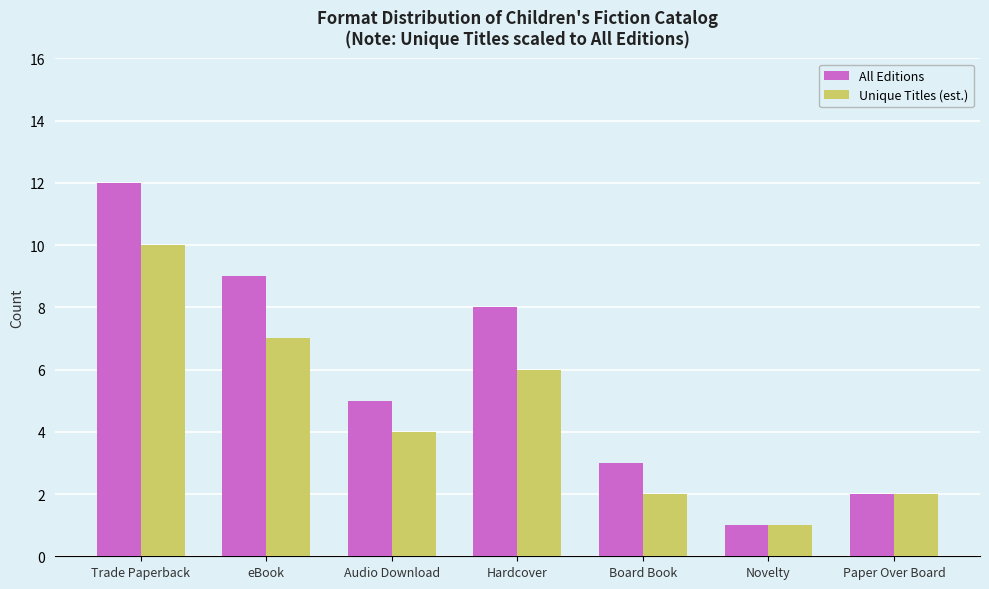

Count the Unique Titles (est.) values in the range 2 to 7.

5